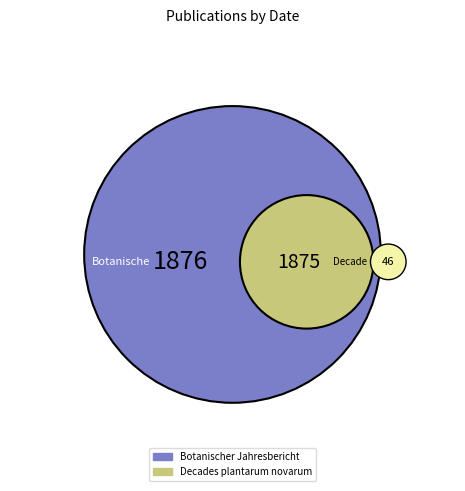

Combined, what portion of the pie is Decades plantarum novarum and Botanischer Jahresbericht?

100.0%